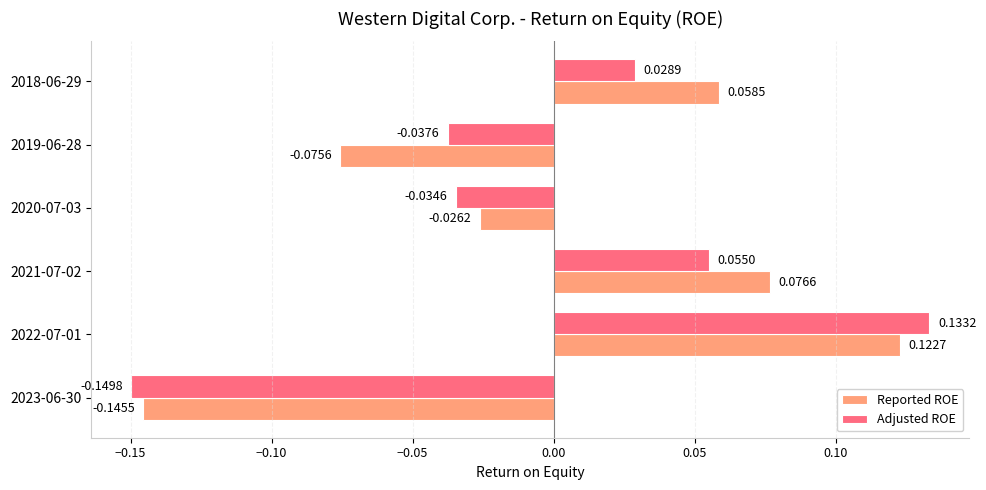

Rank the series by their average value, from lowest to highest.

Adjusted ROE, Reported ROE